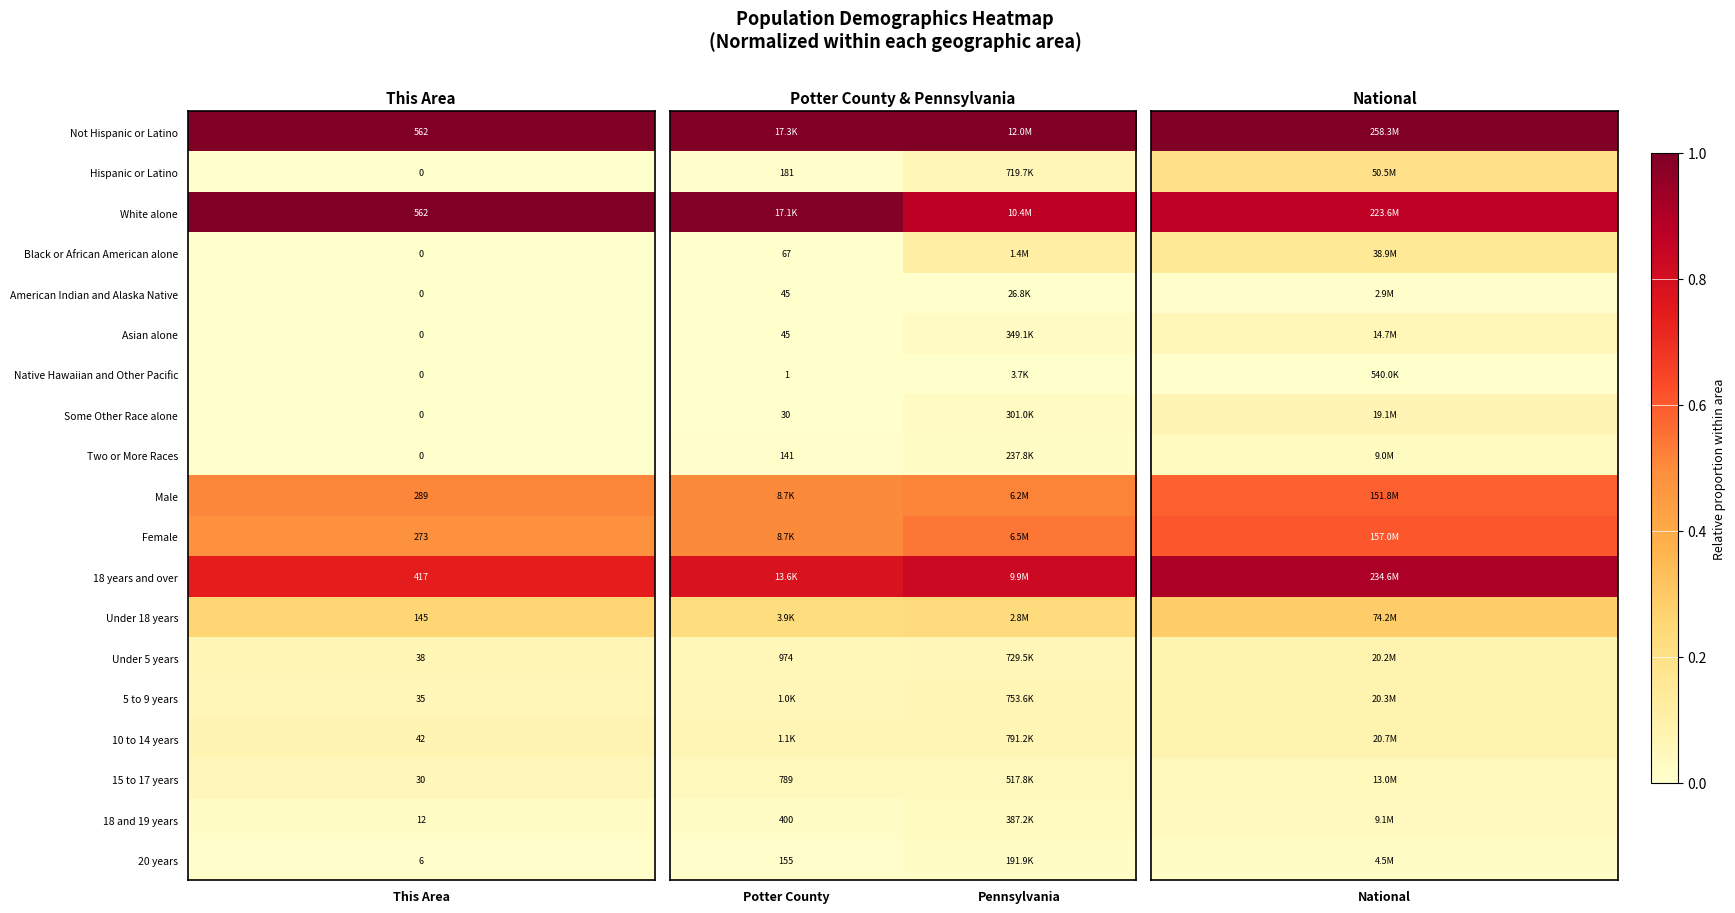

Which category has the lowest value in the 18 years and over series?

Potter County